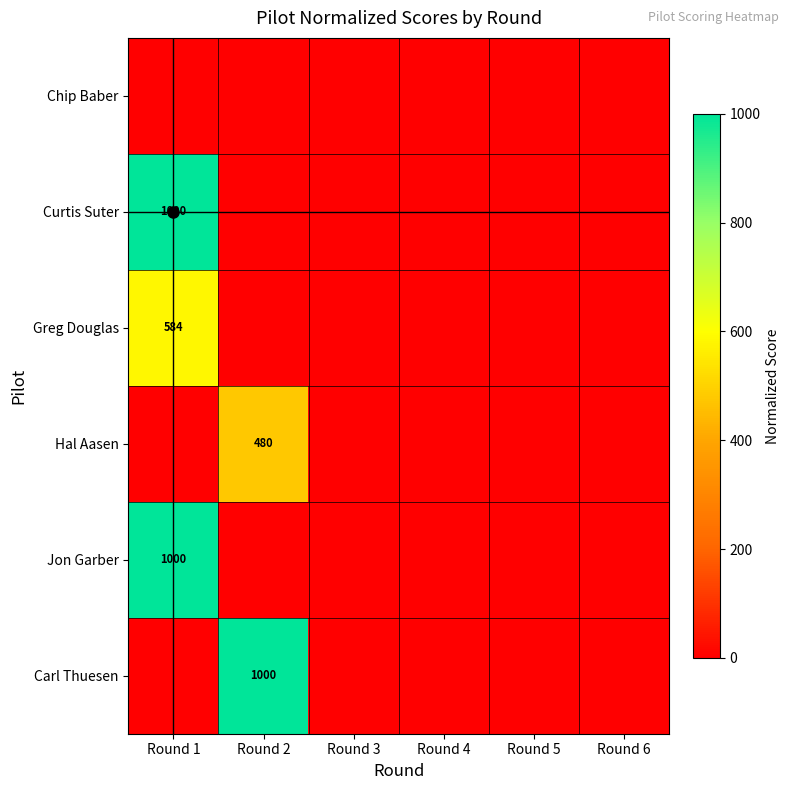

Which category has the lowest value in the Greg Douglas series?

Round 2